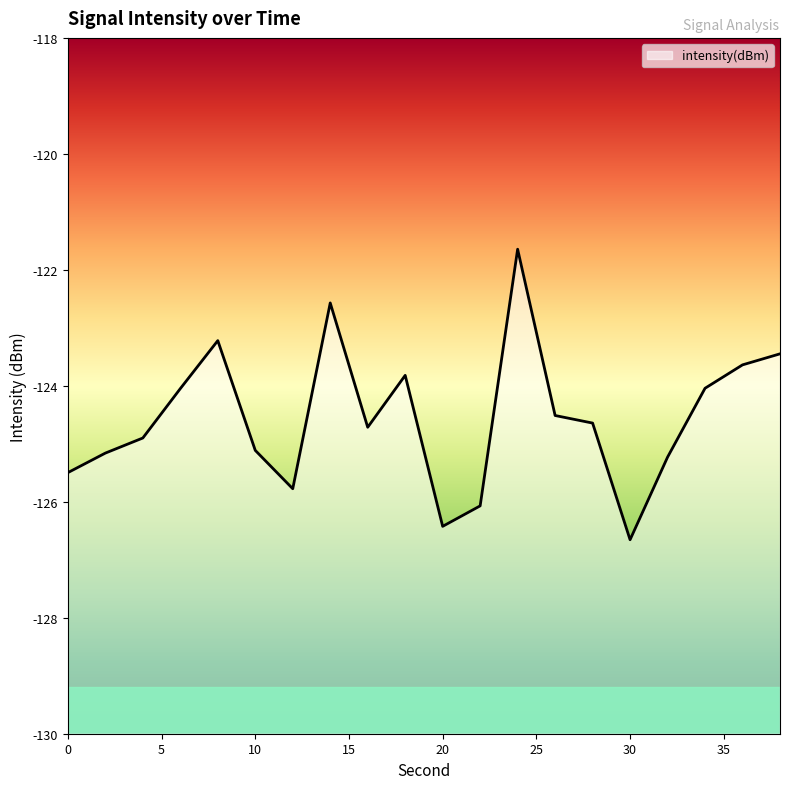

What is the value of the 16th point from the left?

-126.7